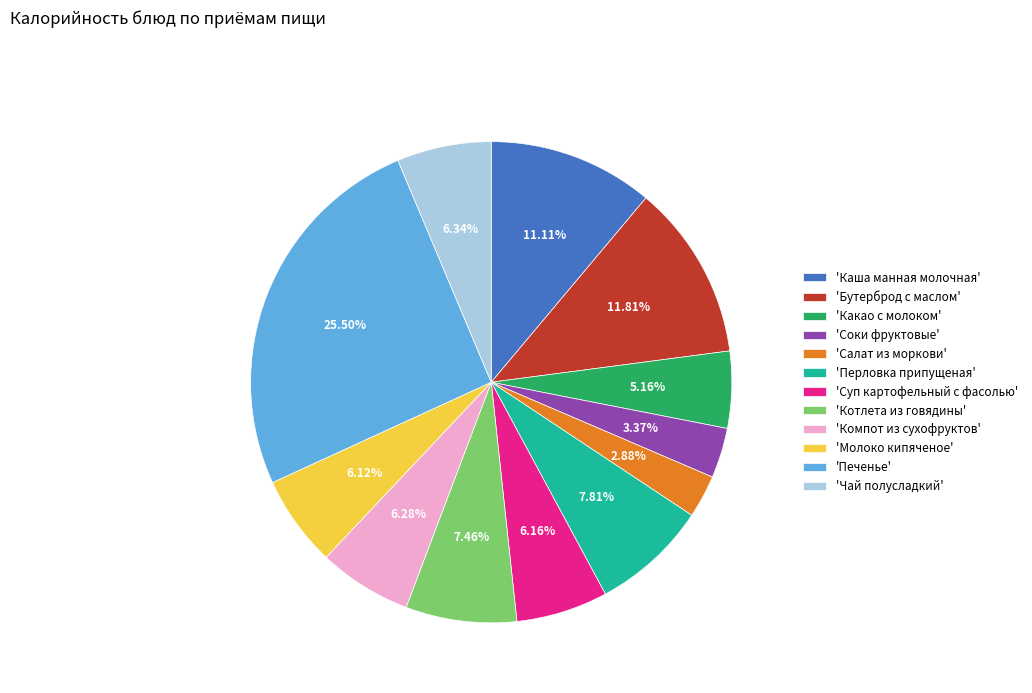

What is the largest slice in the pie chart?

'Печенье'